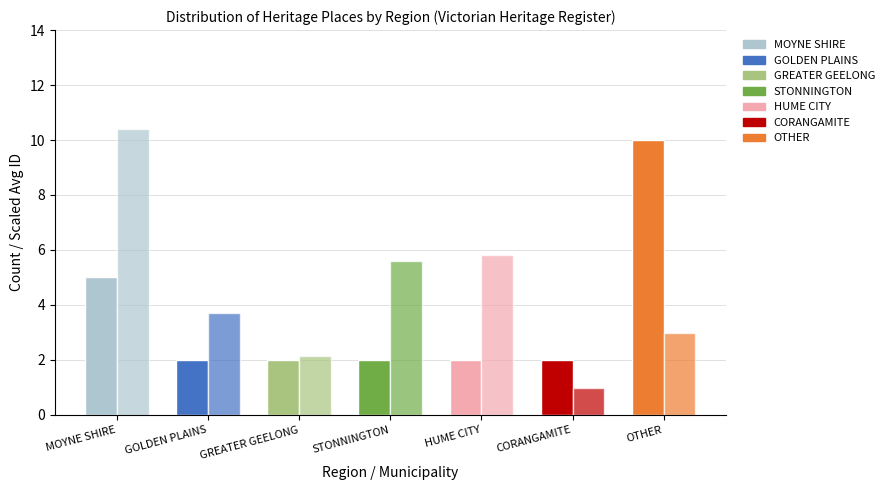

How many series are shown in this chart?

2